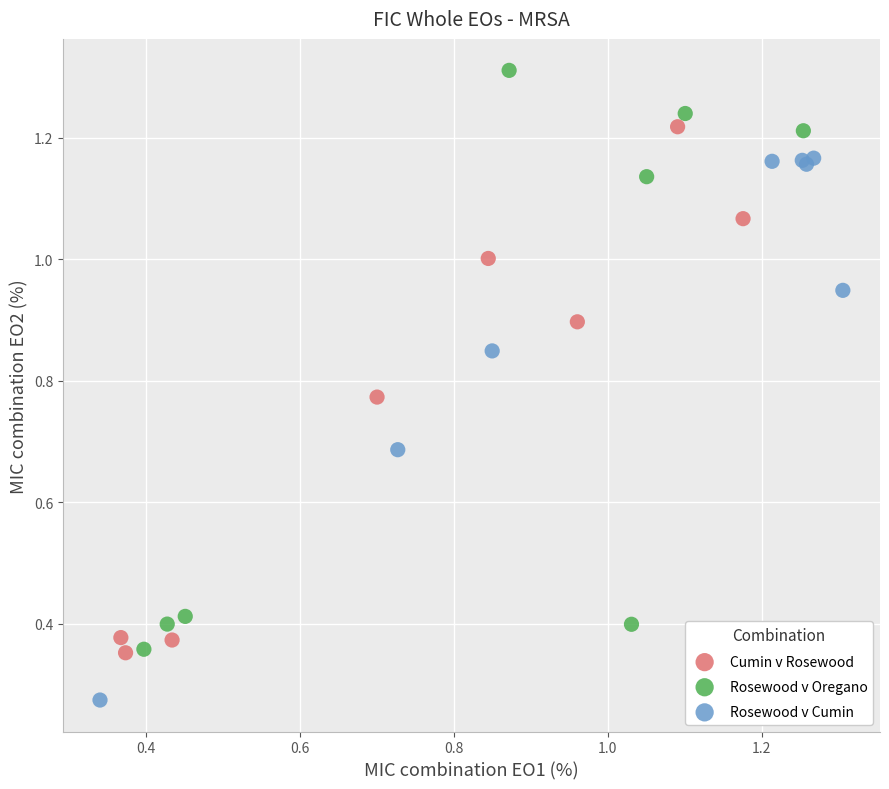

Which series contains the lowest Y value?

Rosewood v Cumin